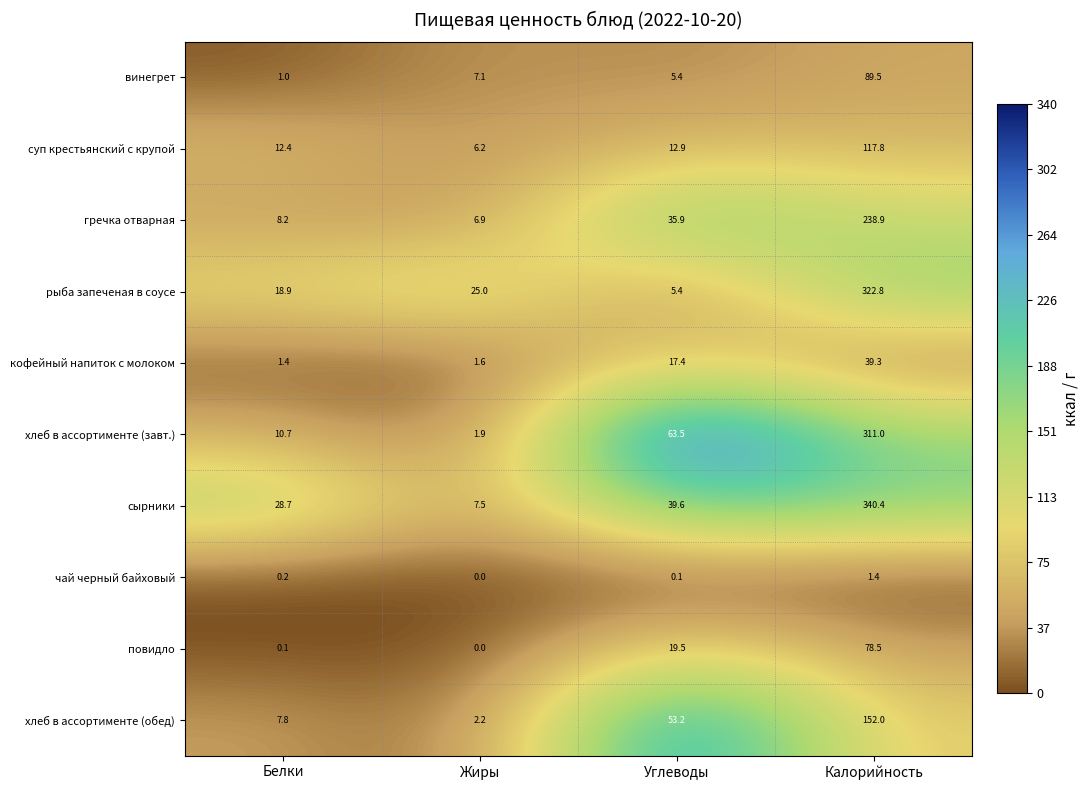

What is the difference between the highest and lowest values at Жиры?

25.0